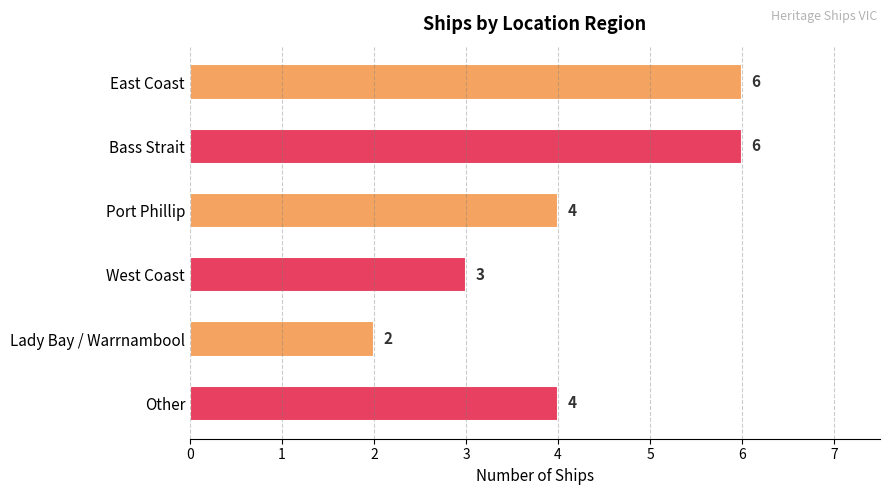

Approximately how many times larger is the value at Bass Strait compared to East Coast?

1.0